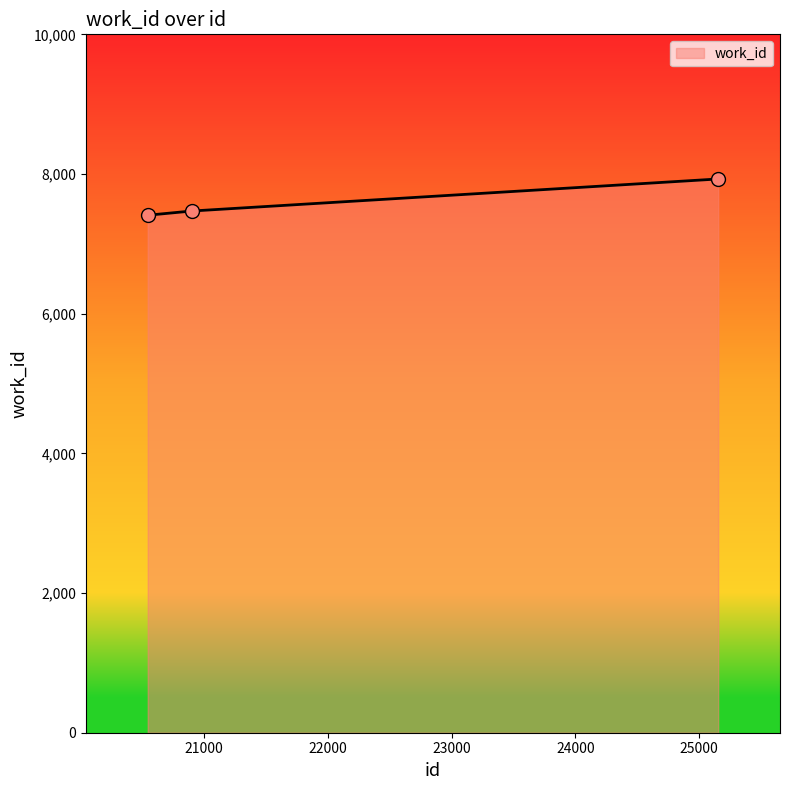

What is the sum of all values?

22809